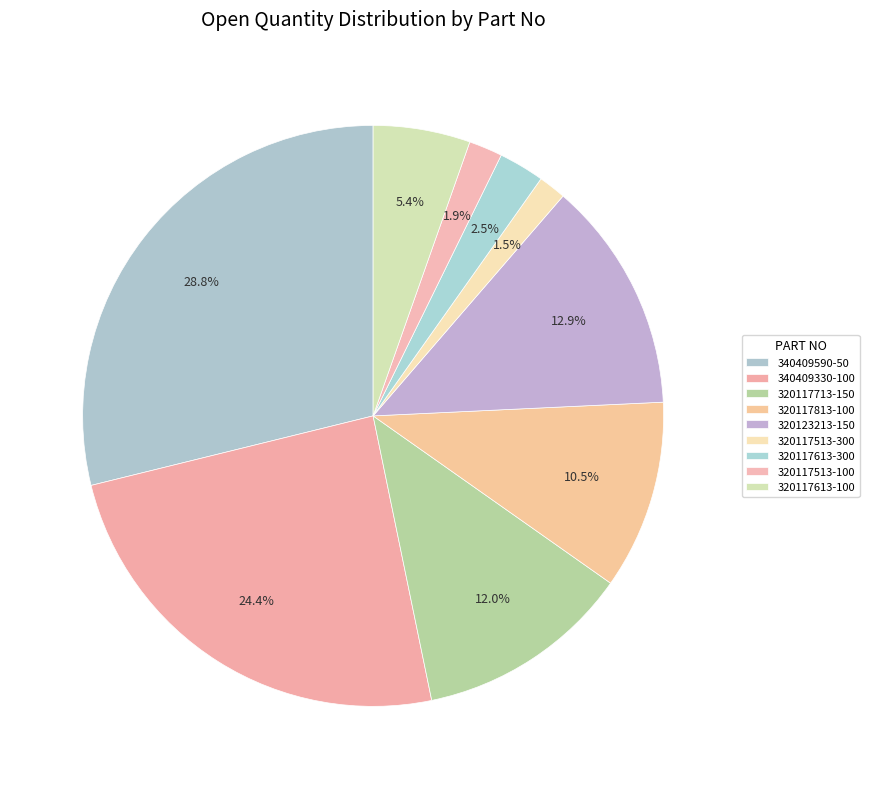

What is the largest slice in the pie chart?

340409590-50